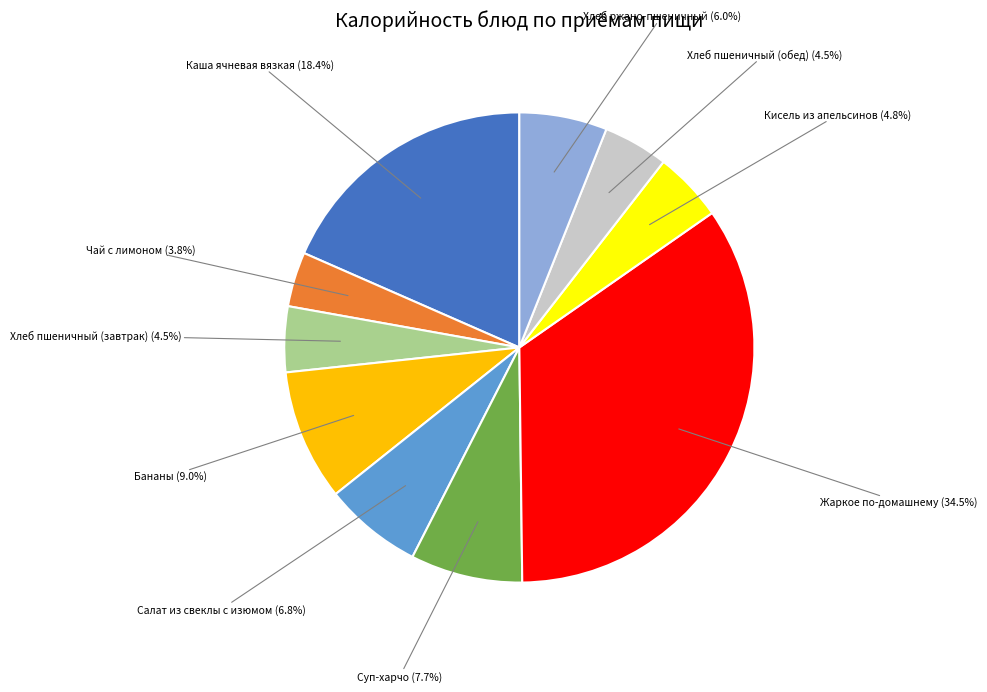

Is there any slice that represents more than half of the pie?

No